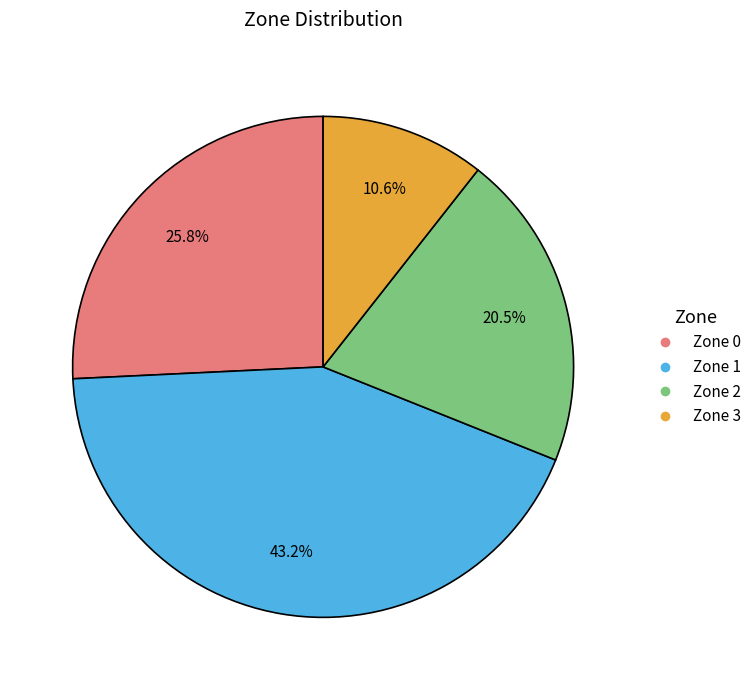

Rank the categories by value from lowest to highest.

Zone 3, Zone 2, Zone 0, Zone 1